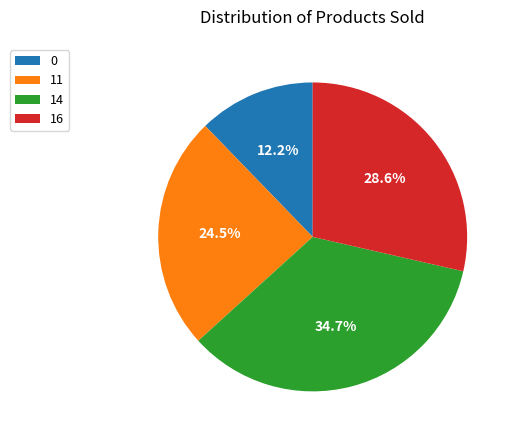

Combined, do 0 and 11 account for over 50%?

No